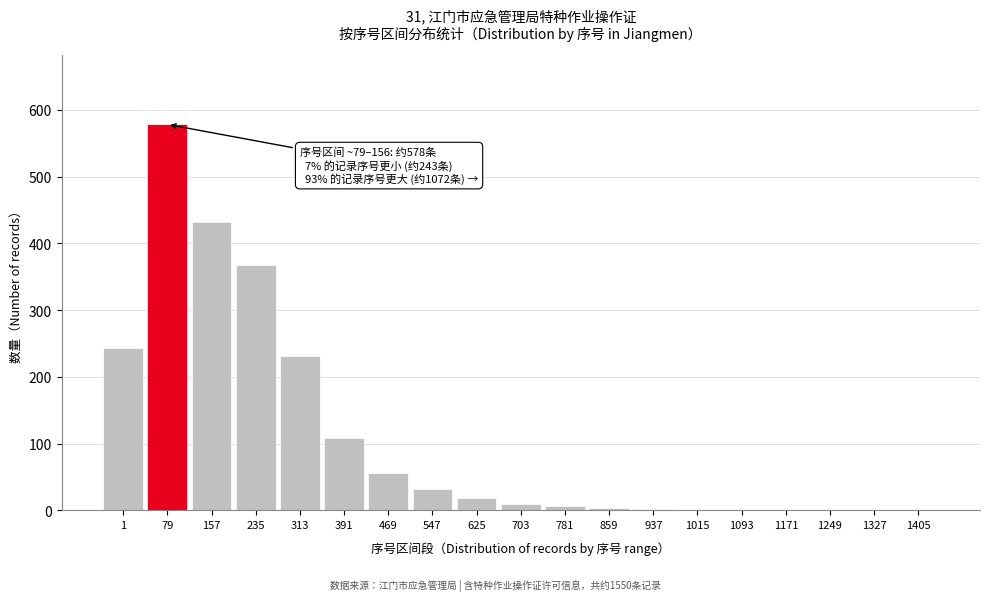

Which has a higher value, 313 or 79?

79